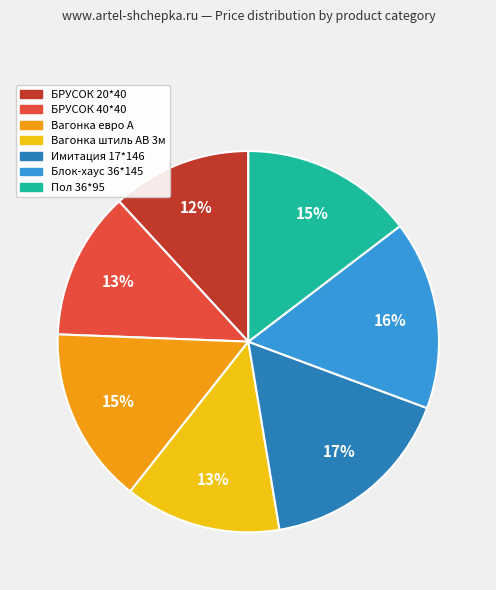

How many segments does this pie chart have?

7